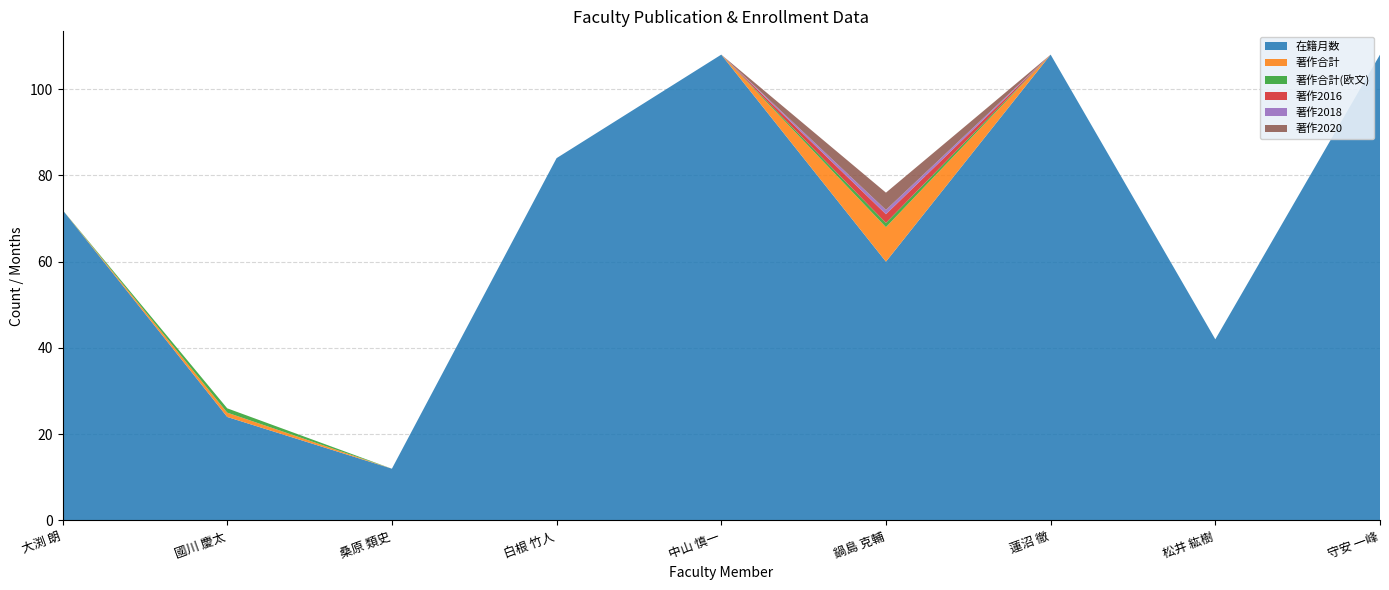

True or false: 著作2020 and 著作2018 cross at least once.

False